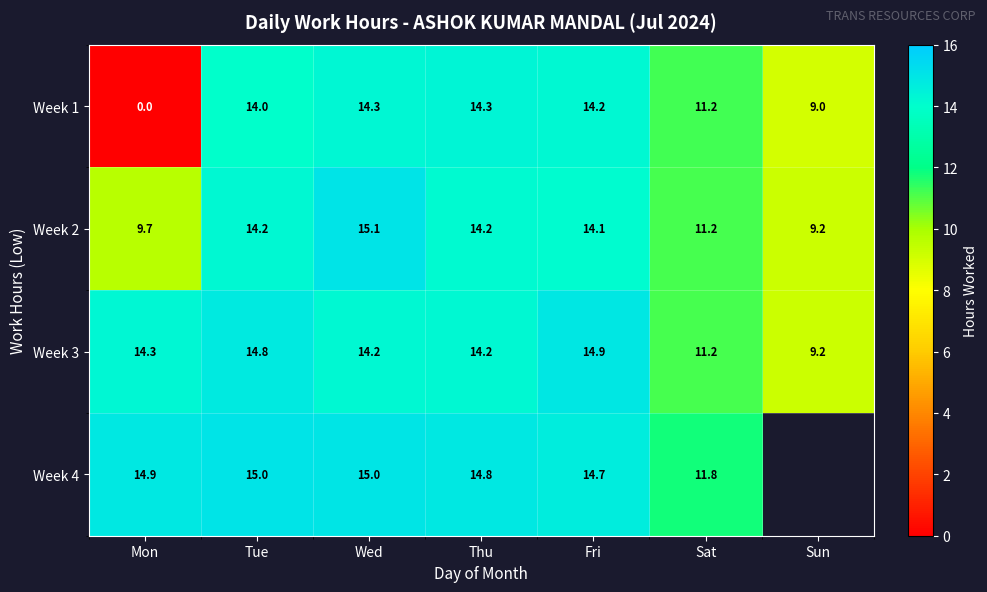

Where is Week 2 nearest to the value 12?

Sat